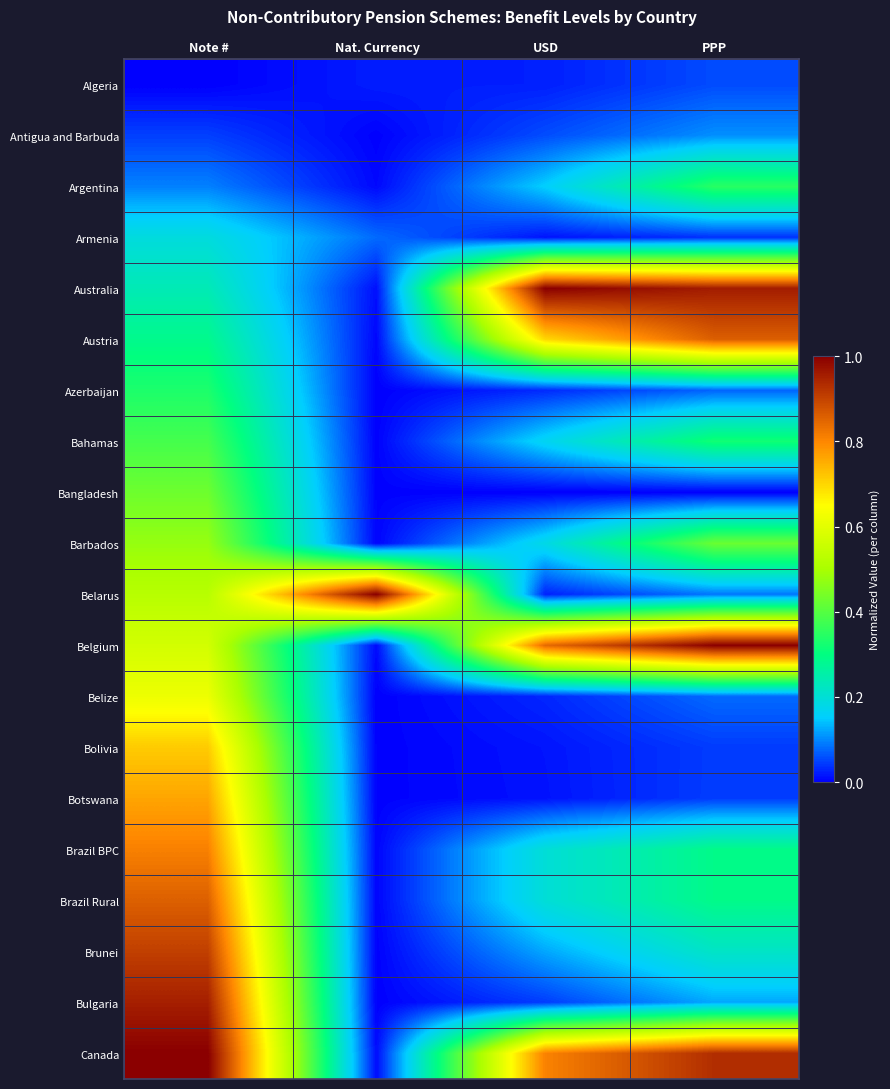

Which has a higher value, USD or Nat. Currency?

USD